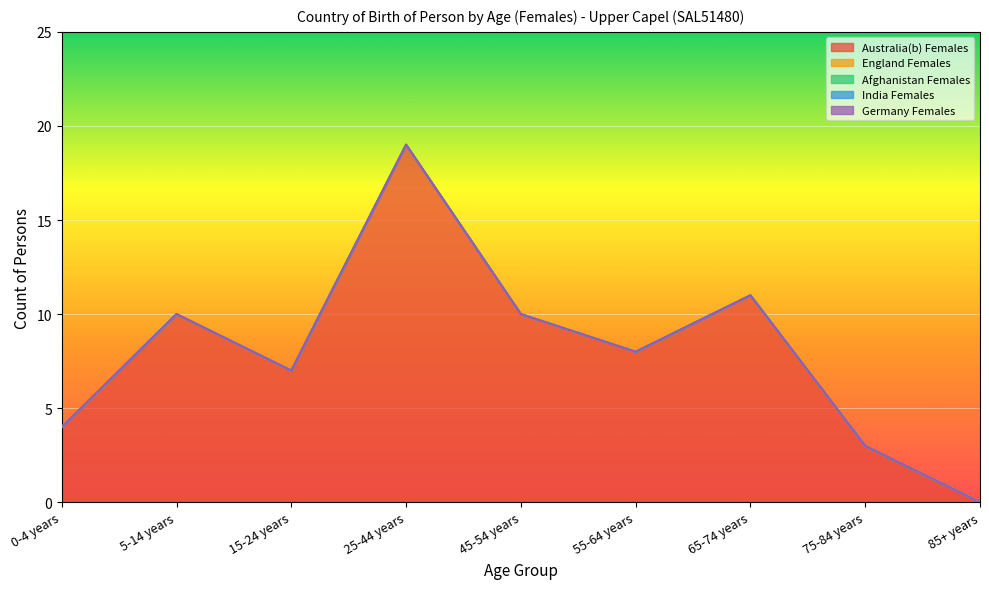

True or false: Afghanistan Females and Australia(b) Females cross at least once.

False